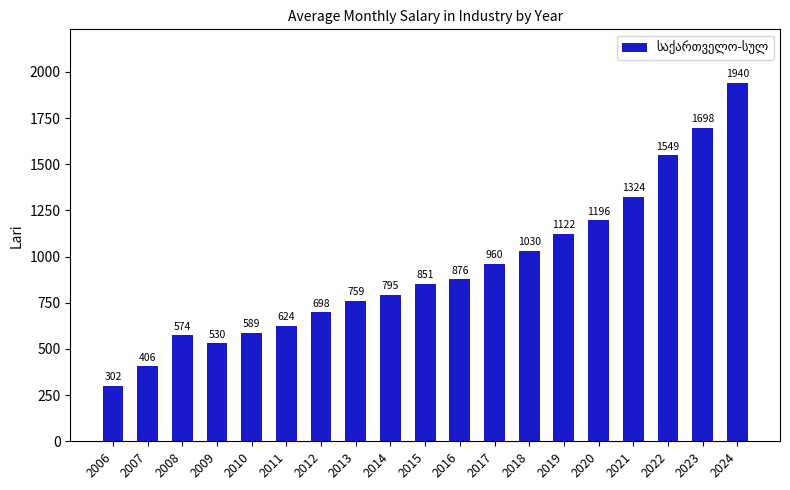

At which label is the value closest to 1120?

2019